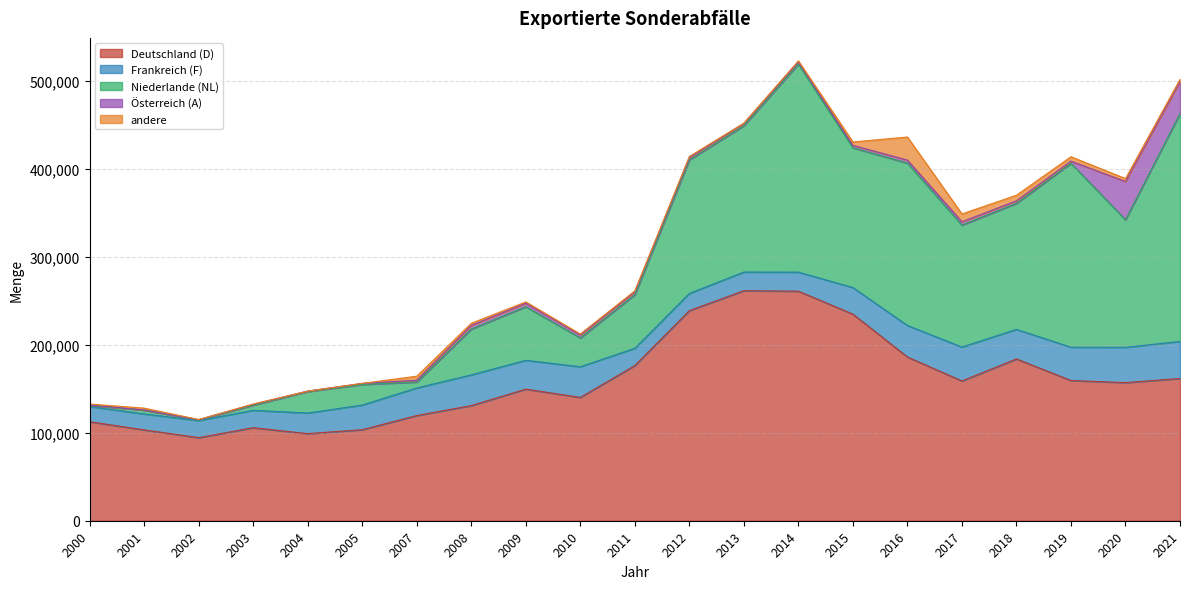

Where is the first local minimum for Niederlande (NL)?

2002